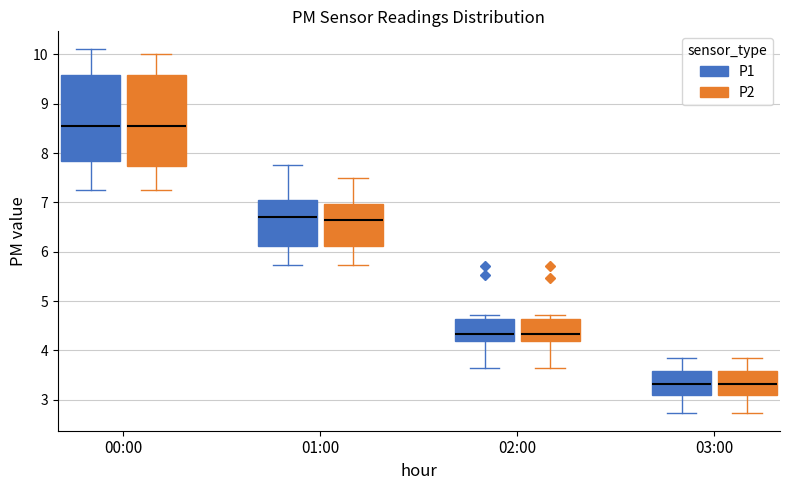

Reading left to right, transcribe this box plot: for each box, give where its median line is, the range the box spans, and where its two whiskers end, as read against the y-axis. The values are not printed on the chart, so give them approximately, as read against the axis.

00:00 (P1): median 8.5, box 7.8 to 9.6, whiskers 7.3 to 10.1
00:00 (P2): median 8.5, box 7.7 to 9.6, whiskers 7.3 to 10.0
01:00 (P1): median 6.7, box 6.1 to 7.1, whiskers 5.7 to 7.8
01:00 (P2): median 6.6, box 6.1 to 7.0, whiskers 5.7 to 7.5
02:00 (P1): median 4.3, box 4.2 to 4.6, whiskers 3.7 to 4.7
02:00 (P2): median 4.3, box 4.2 to 4.6, whiskers 3.7 to 4.7
03:00 (P1): median 3.3, box 3.1 to 3.6, whiskers 2.7 to 3.8
03:00 (P2): median 3.3, box 3.1 to 3.6, whiskers 2.7 to 3.8